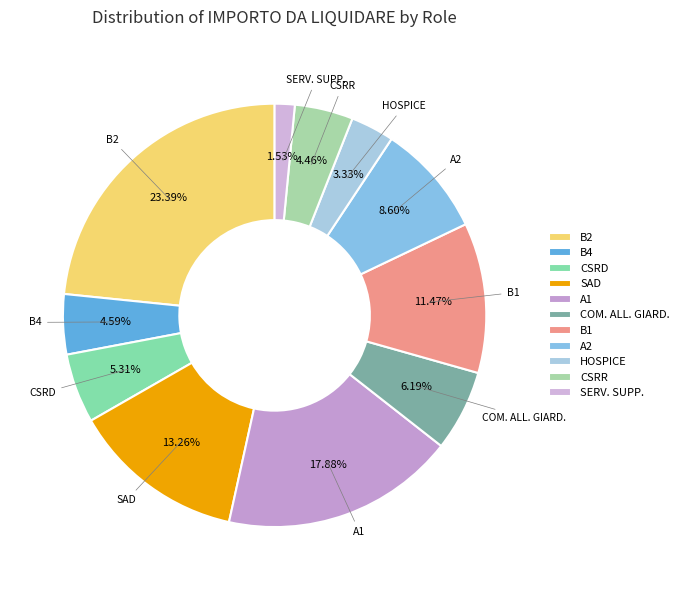

What is the largest slice in the pie chart?

B2